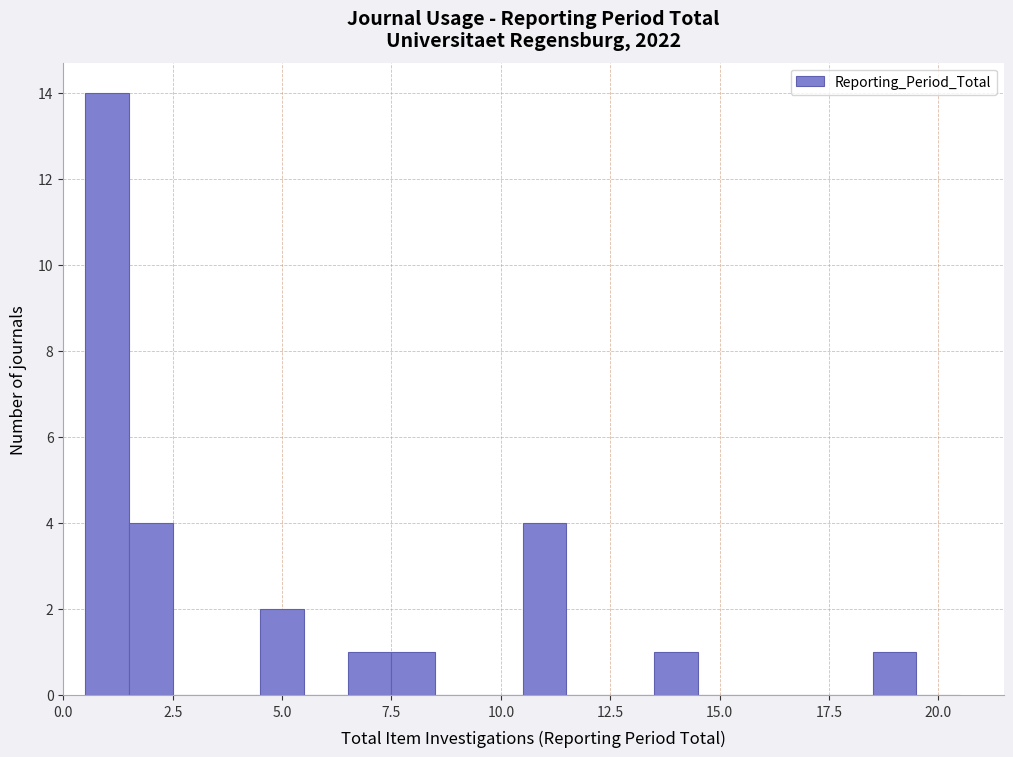

Around what value on the x-axis is the tallest bar? Give the approximate position of its centre, as read against the axis.

1.0